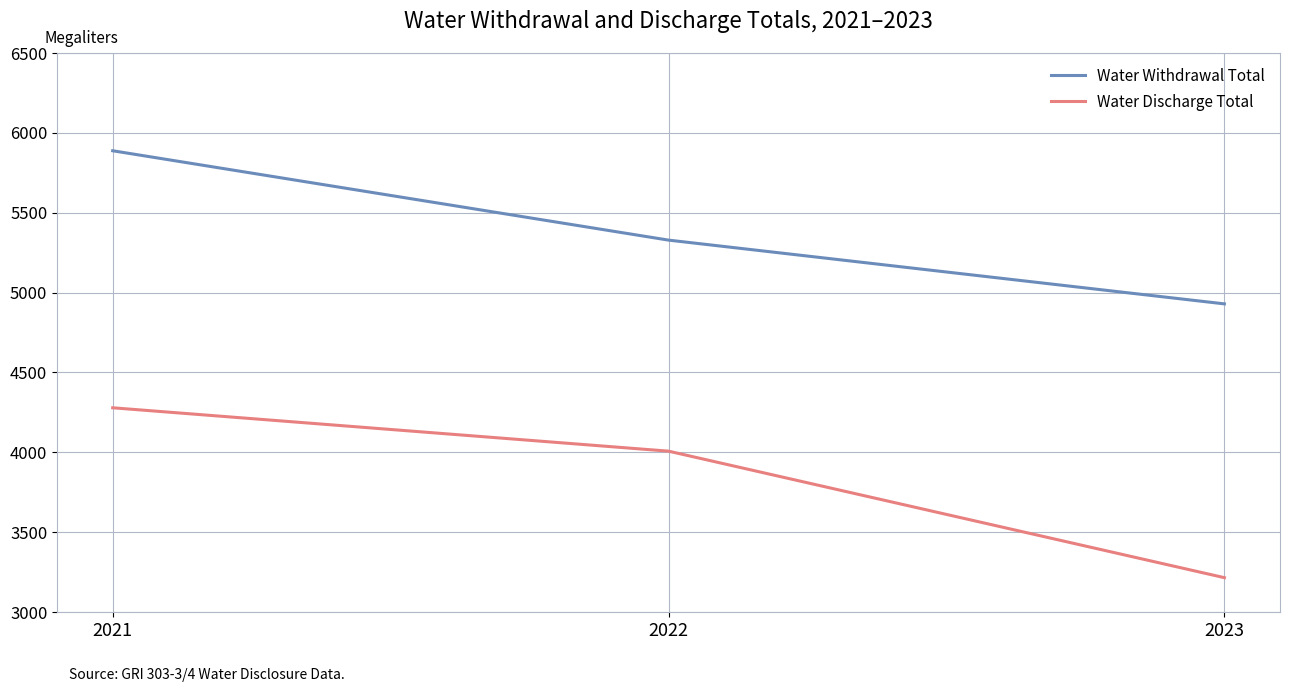

Where is Water Withdrawal Total nearest to the value 5408?

2022